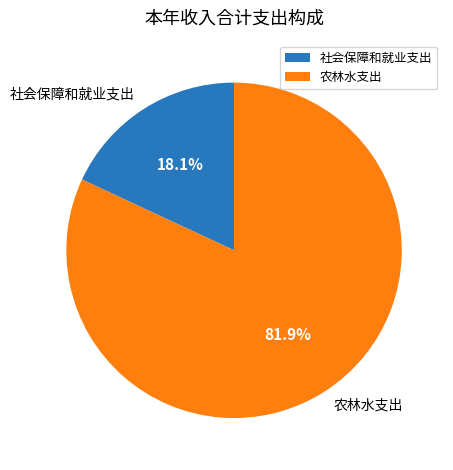

What percentage is the 社会保障和就业支出 slice, to the nearest percent?

18%